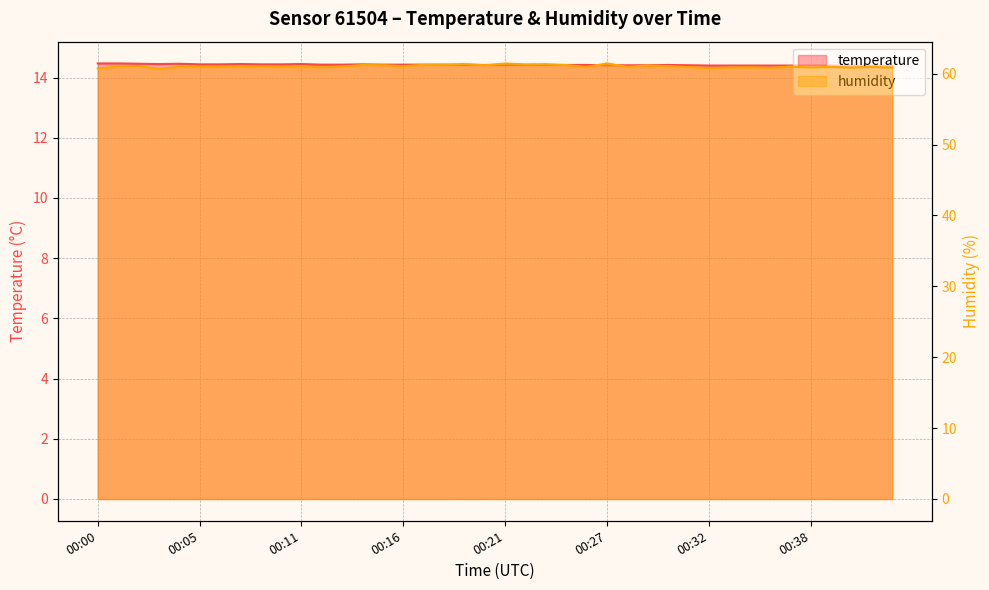

Reading left to right, what are all the values shown in this chart?

temperature: 14.5	14.5	14.5	14.4	14.5	14.4	14.4	14.4	14.4	14.4	14.4	14.4	14.4	14.4	14.4	14.4	14.4	14.4	14.4	14.4	14.4	14.4	14.4	14.4	14.4	14.4	14.4	14.4	14.4	14.4	14.4	14.4	14.4	14.4	14.4	14.4	14.4	14.4	14.4	14.4
humidity: 60.8	61.0	61.1	60.7	61.0	61.0	61.0	61.0	61.0	61.0	60.9	60.9	61.0	61.2	61.2	61.1	61.2	61.2	61.4	61.2	61.4	61.3	61.3	61.2	61.0	61.4	61.0	61.2	61.1	60.9	60.8	60.9	60.9	60.8	61.0	60.9	61.0	60.9	61.0	60.9